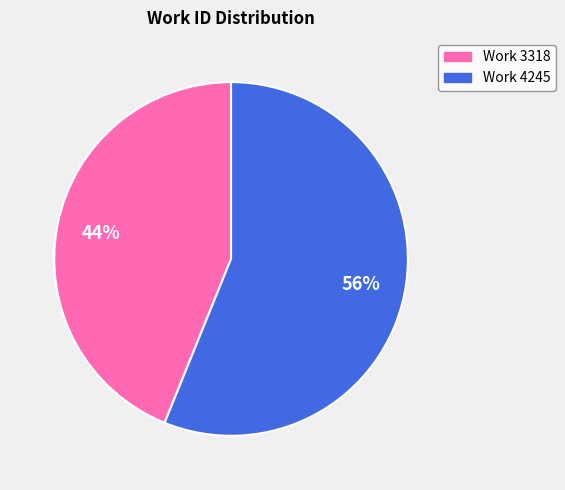

To the nearest percent, what is the average slice percentage?

50%